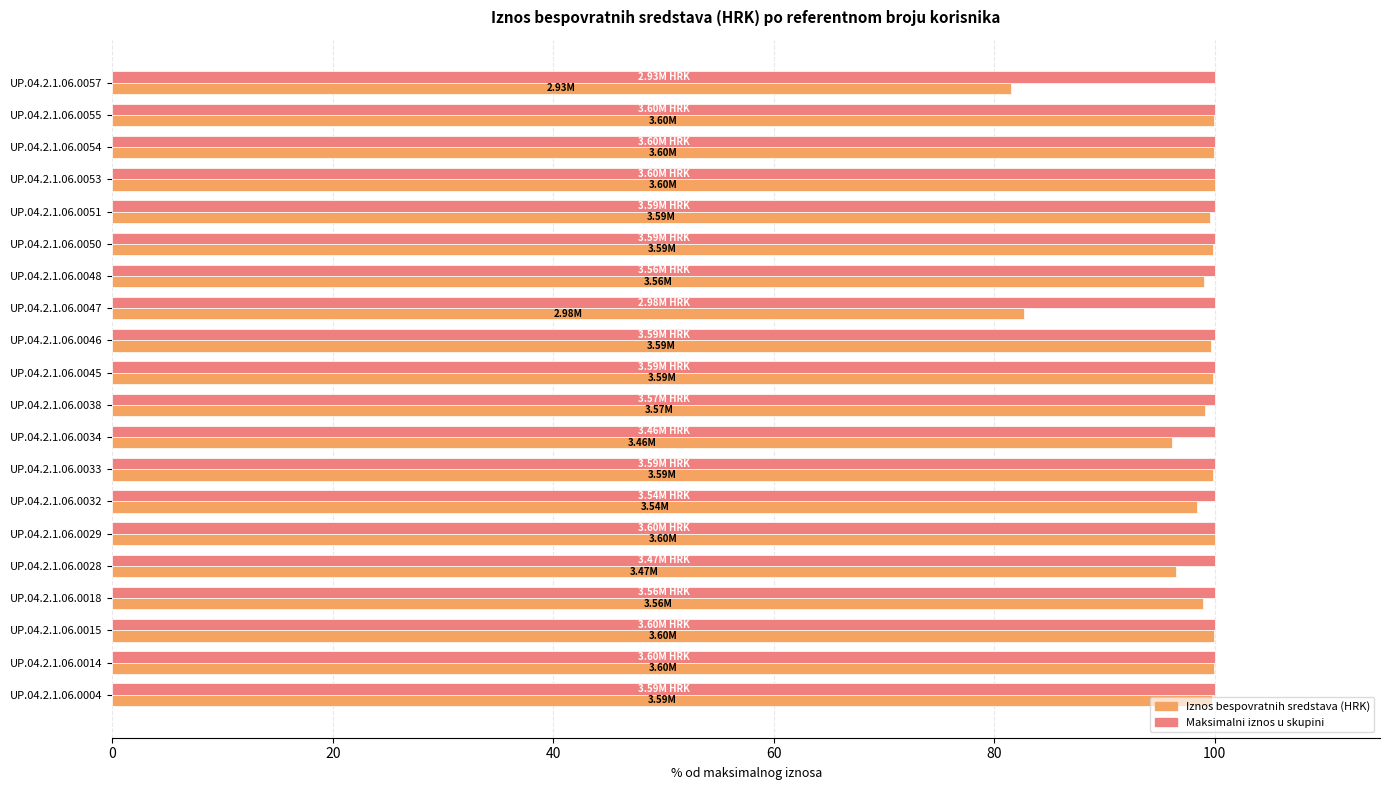

What is the total value across all series at UP.04.2.1.06.0054?

199.9